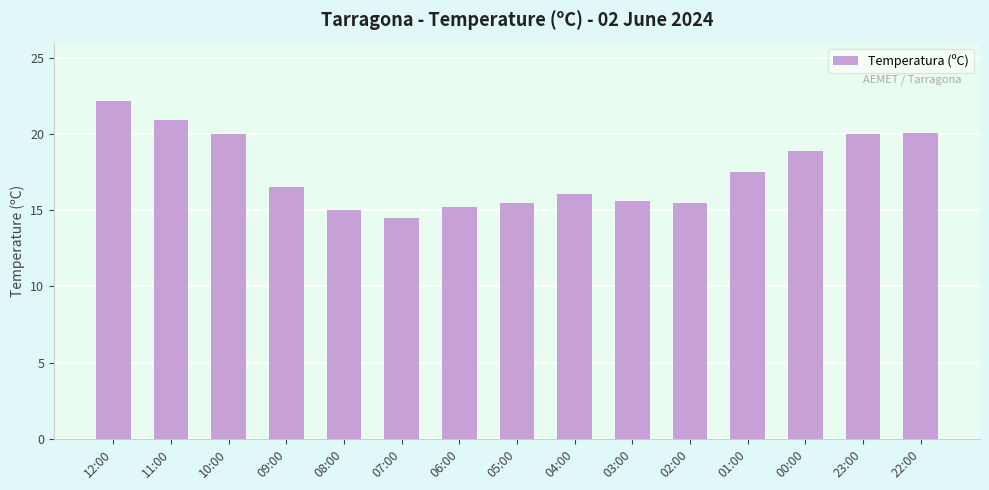

Which has a higher value, 07:00 or 11:00?

11:00